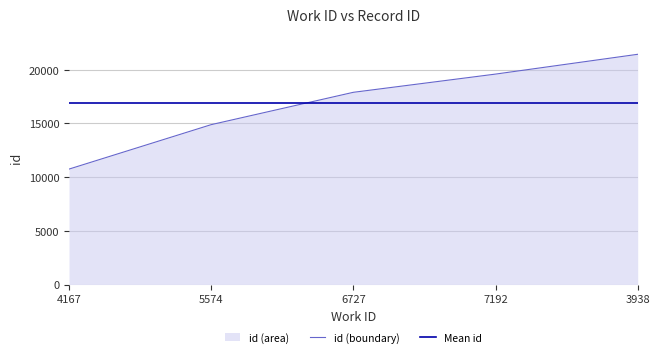

How many intersections are there between id (boundary) and Mean id?

1